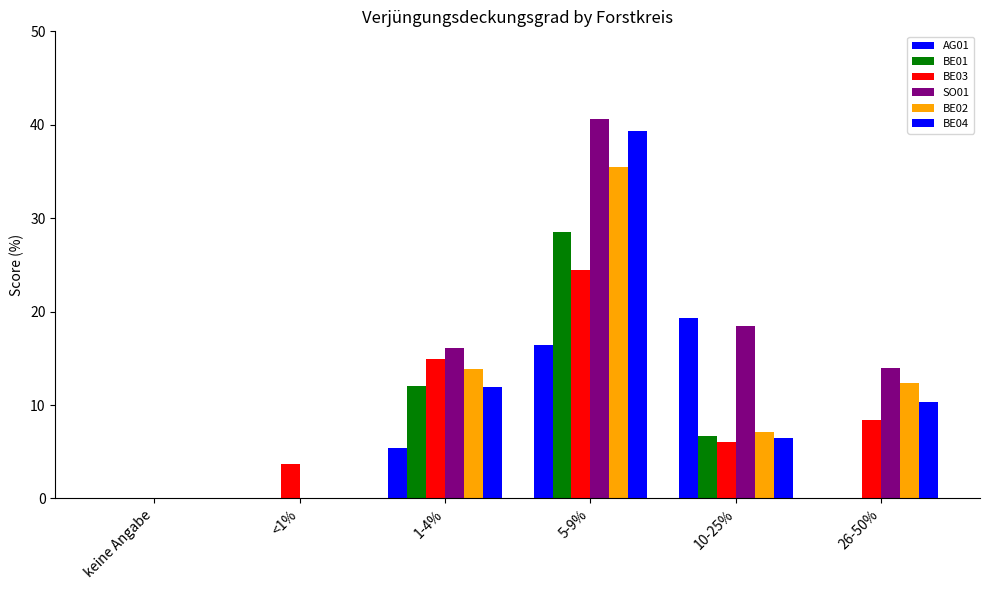

How many groups of bars are there?

6